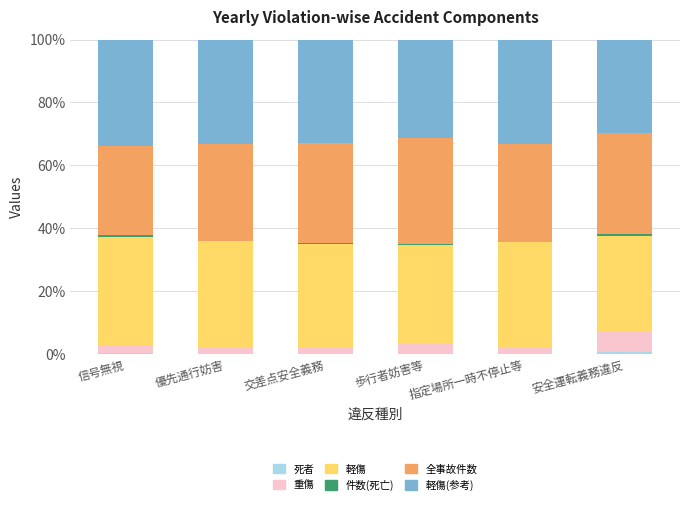

How many categories are shown in the chart?

6